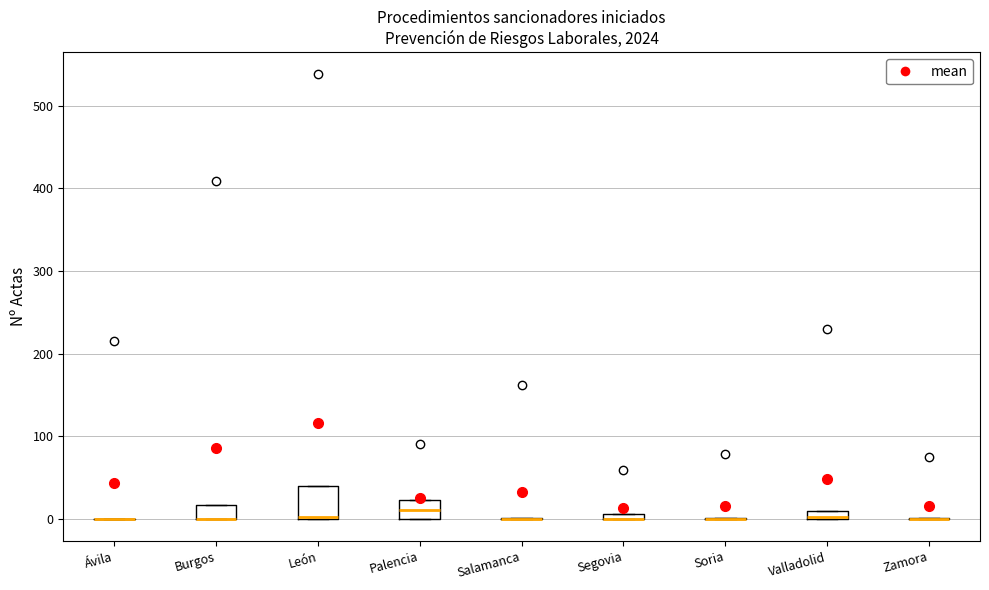

Where is the lower edge of the box for León on the y-axis? The values are not printed on the chart, so give them approximately, as read against the axis.

0